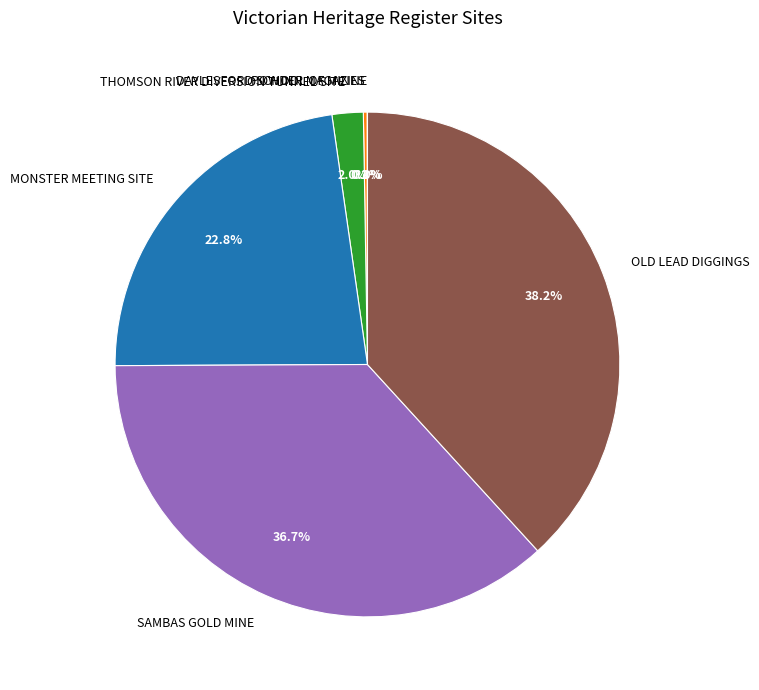

The MONSTER MEETING SITE slice represents 23% of the pie. True or false?

True